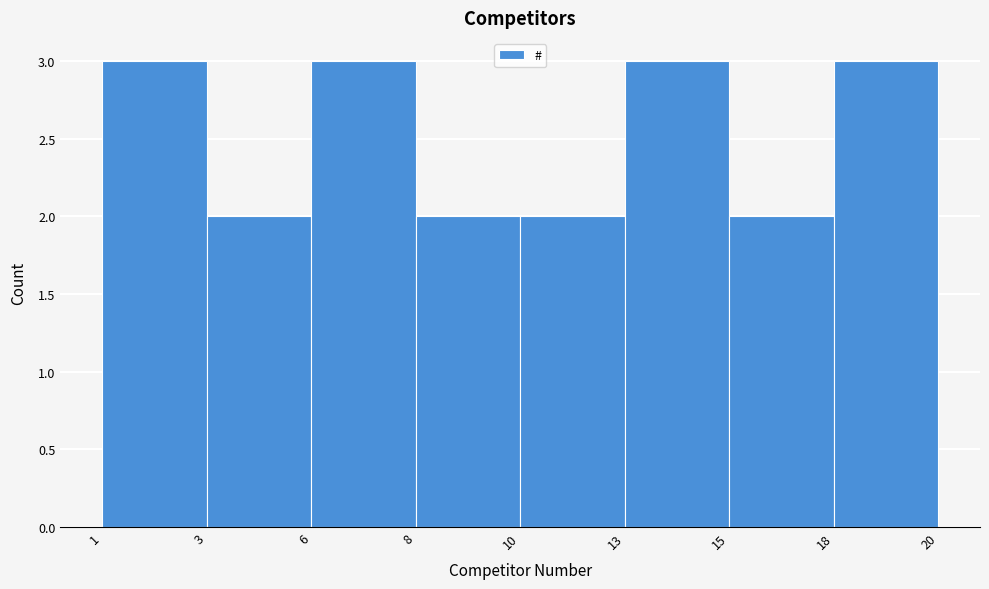

Reading left to right, extract all data points from this chart.

3	2	3	2	2	3	2	3